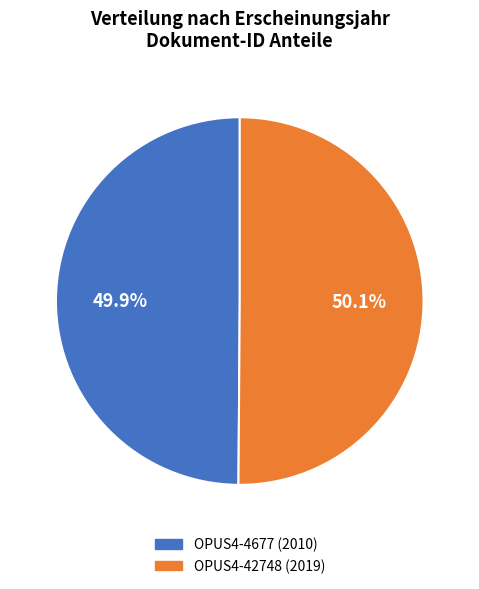

To the nearest percent, what is the combined percentage of OPUS4-42748 and OPUS4-4677?

100%